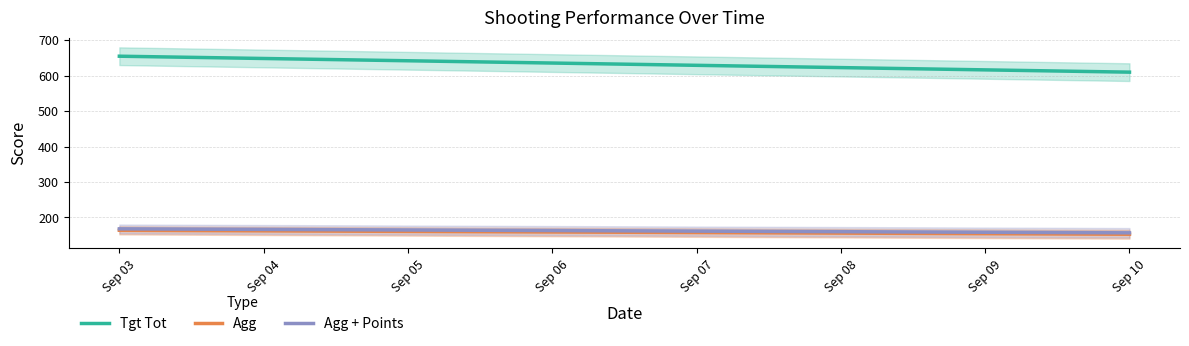

What is the highest value of the Agg + Points series?

167.8